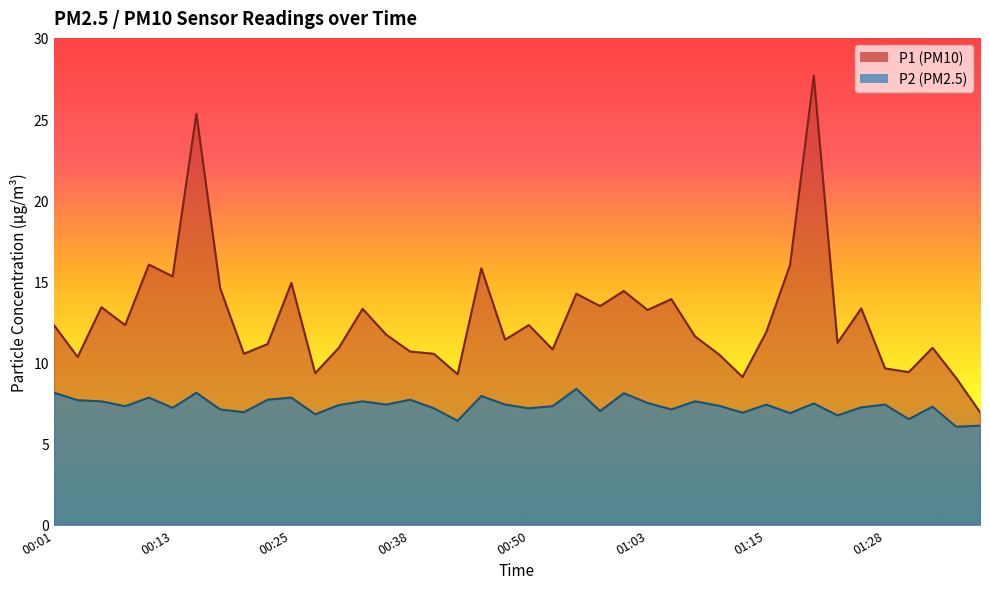

The P1 series shows 9.4 at 01:30. True or false?

True